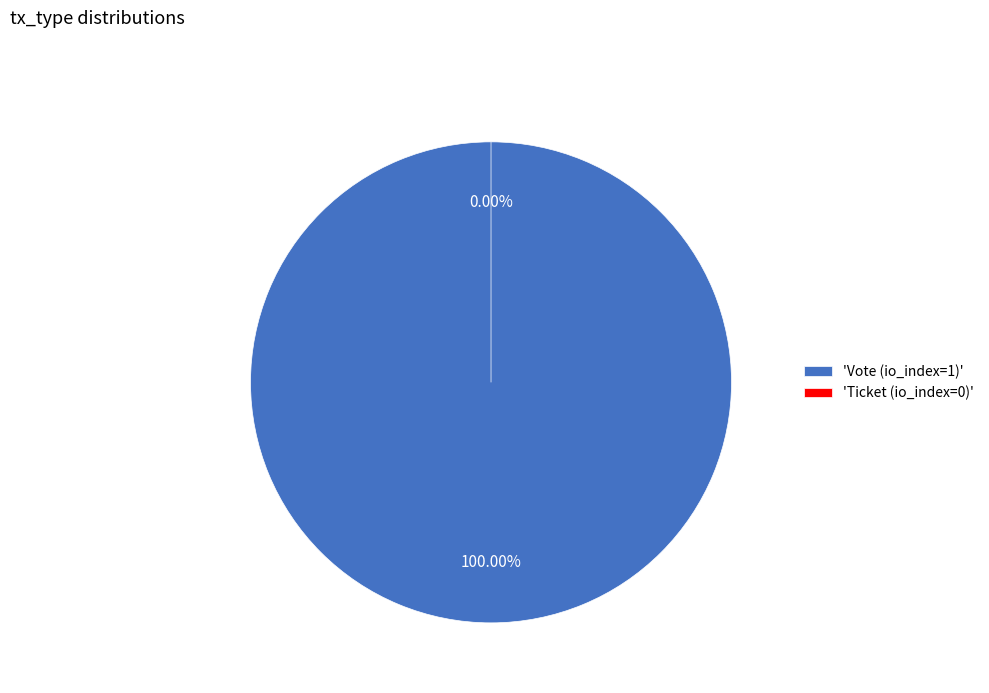

Count the number of slices in the pie.

2